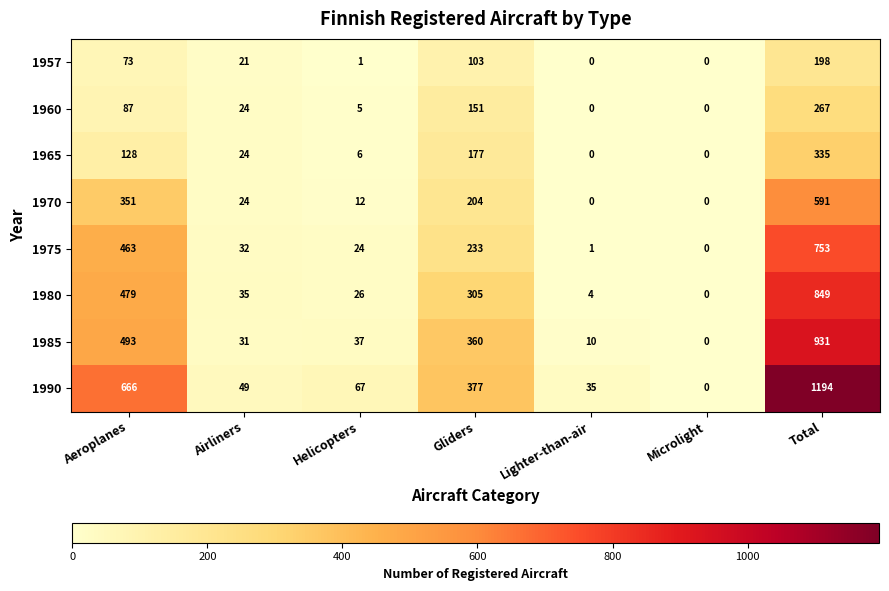

Is it true that 1970 equals 21 at Helicopters?

False